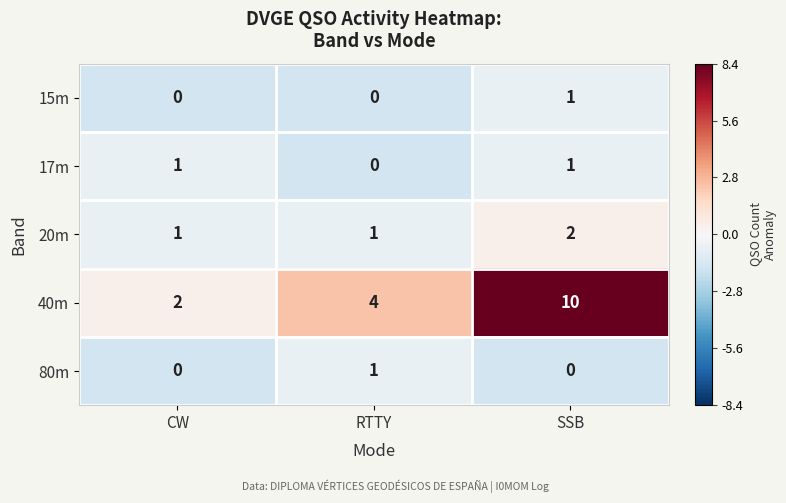

At how many categories does at least one series exceed 0?

3